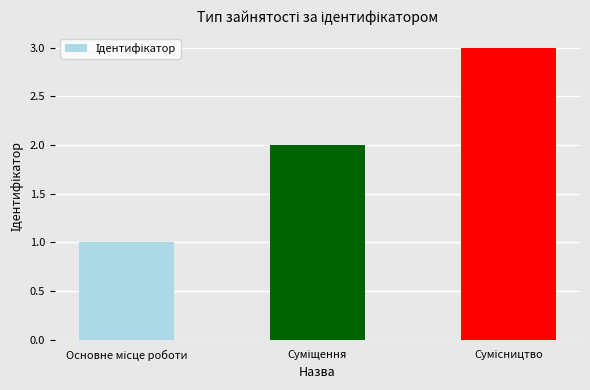

Count the values in the range 1 to 3.

3